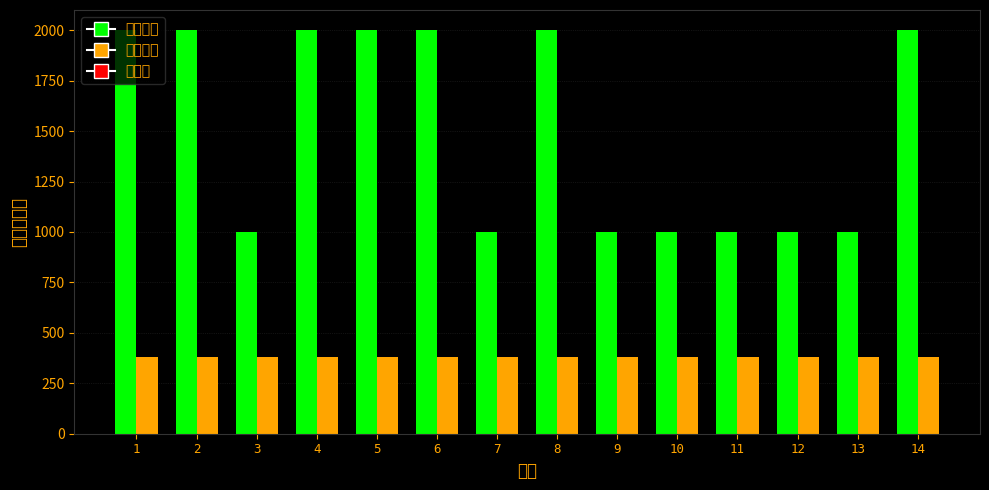

Reading right to left, what are all the values shown in this chart?

补助金额: 14=2000	13=1000	12=1000	11=1000	10=1000	9=1000	8=2000	7=1000	6=2000	5=2000	4=2000	3=1000	2=2000	1=2000
代缴金额: 14=380	13=380	12=380	11=380	10=380	9=380	8=380	7=380	6=380	5=380	4=380	3=380	2=380	1=380